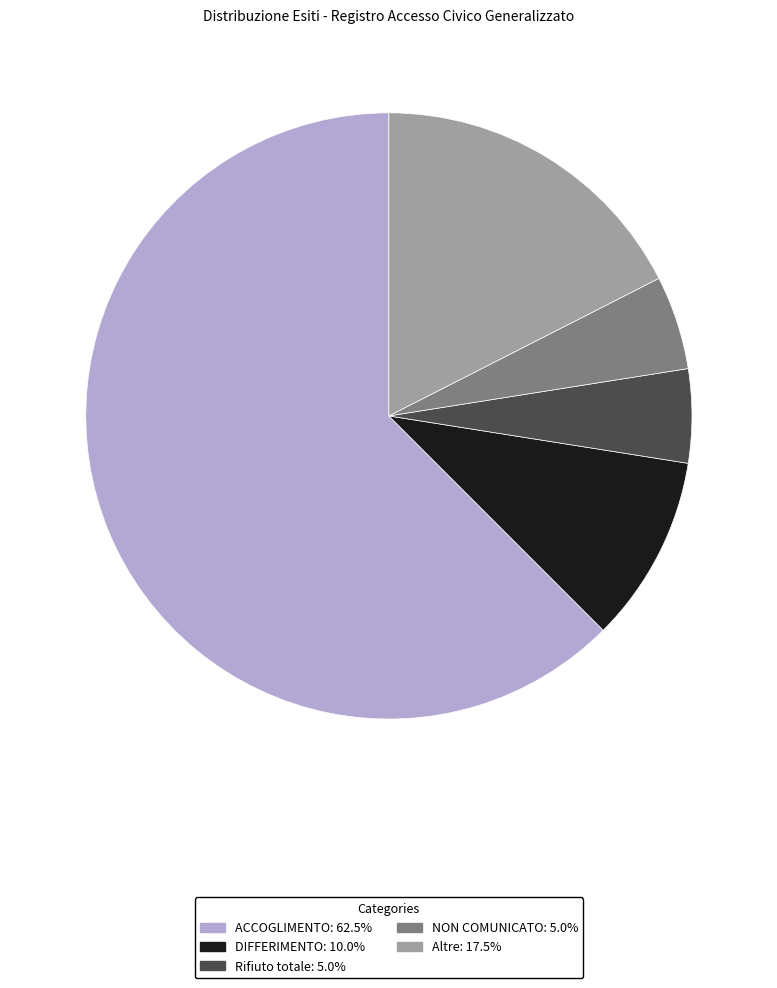

Which slice is the largest?

ACCOGLIMENTO